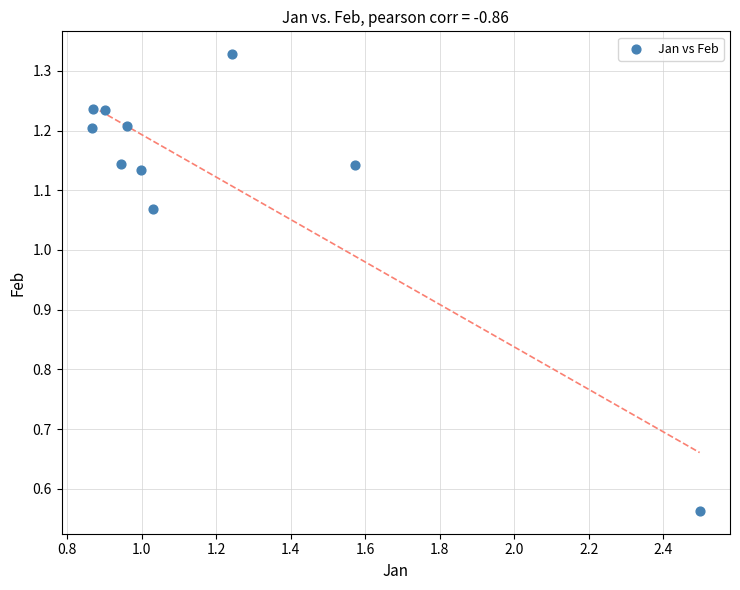

What is the range of Y values (max minus min)?

0.8